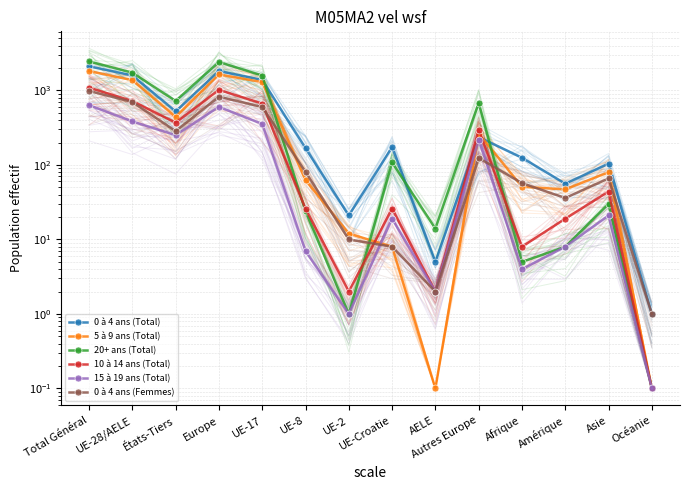

What is the total value across all series at Autres Europe?

1821.0